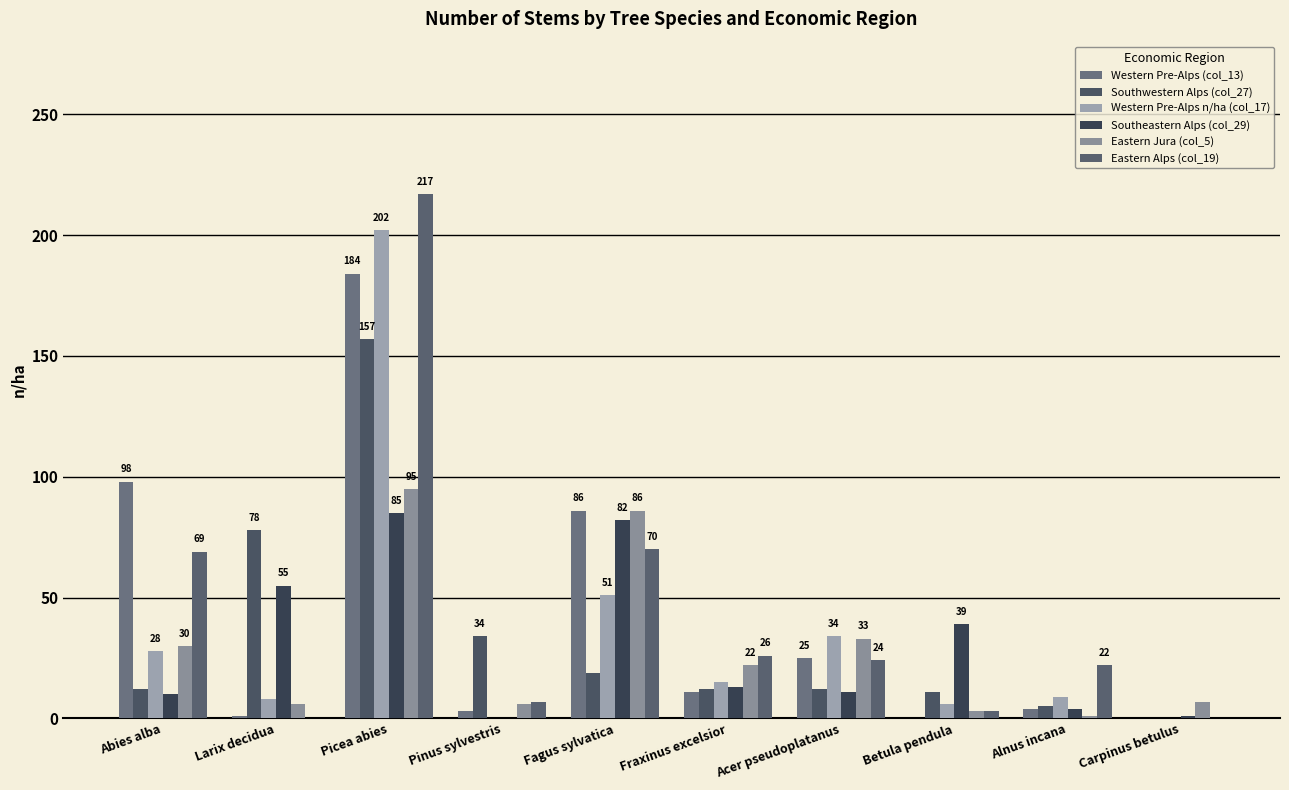

Reading left to right, transcribe all the data shown in this chart.

Western Pre-Alps (col_13): Abies alba=98	Larix decidua=1	Picea abies=184	Pinus sylvestris=3	Fagus sylvatica=86	Fraxinus excelsior=11	Acer pseudoplatanus=25	Betula pendula=0	Alnus incana=4	Carpinus betulus=0
Southwestern Alps (col_27): Abies alba=12	Larix decidua=78	Picea abies=157	Pinus sylvestris=34	Fagus sylvatica=19	Fraxinus excelsior=12	Acer pseudoplatanus=12	Betula pendula=11	Alnus incana=5	Carpinus betulus=0
Western Pre-Alps n/ha (col_17): Abies alba=28	Larix decidua=8	Picea abies=202	Pinus sylvestris=0	Fagus sylvatica=51	Fraxinus excelsior=15	Acer pseudoplatanus=34	Betula pendula=6	Alnus incana=9	Carpinus betulus=0
Southeastern Alps (col_29): Abies alba=10	Larix decidua=55	Picea abies=85	Pinus sylvestris=0	Fagus sylvatica=82	Fraxinus excelsior=13	Acer pseudoplatanus=11	Betula pendula=39	Alnus incana=4	Carpinus betulus=1
Eastern Jura (col_5): Abies alba=30	Larix decidua=6	Picea abies=95	Pinus sylvestris=6	Fagus sylvatica=86	Fraxinus excelsior=22	Acer pseudoplatanus=33	Betula pendula=3	Alnus incana=1	Carpinus betulus=7
Eastern Alps (col_19): Abies alba=69	Larix decidua=0	Picea abies=217	Pinus sylvestris=7	Fagus sylvatica=70	Fraxinus excelsior=26	Acer pseudoplatanus=24	Betula pendula=3	Alnus incana=22	Carpinus betulus=0